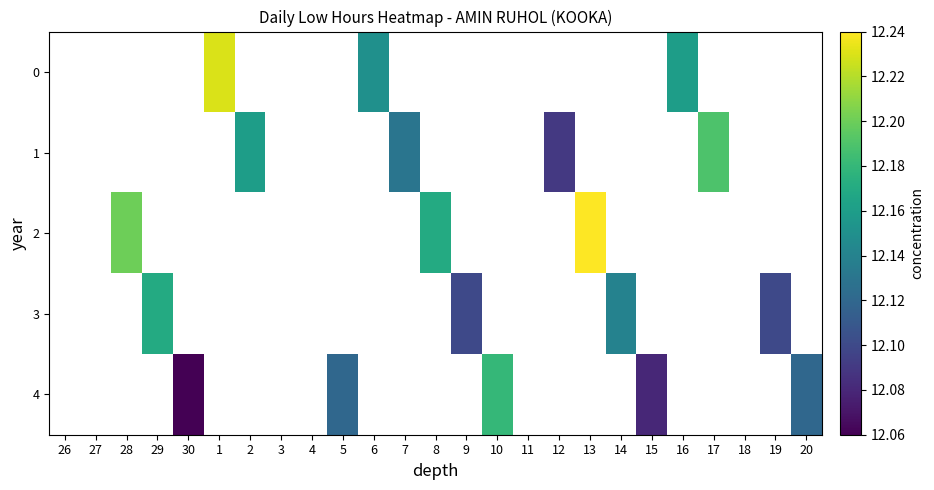

The value of 4 at 20 is 5.7. True or false?

False